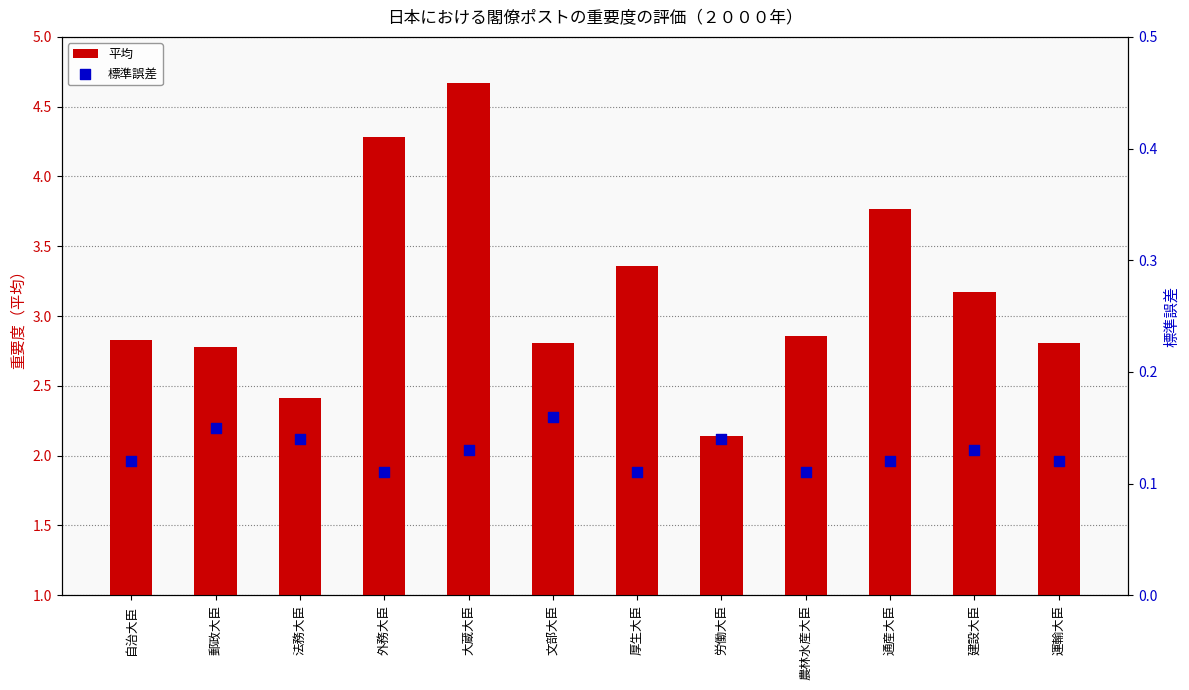

At which category is the sum across all series the highest?

大蔵大臣